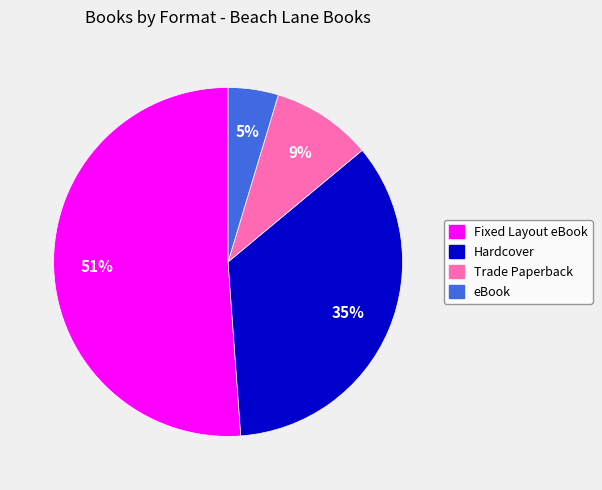

How many segments does this pie chart have?

4